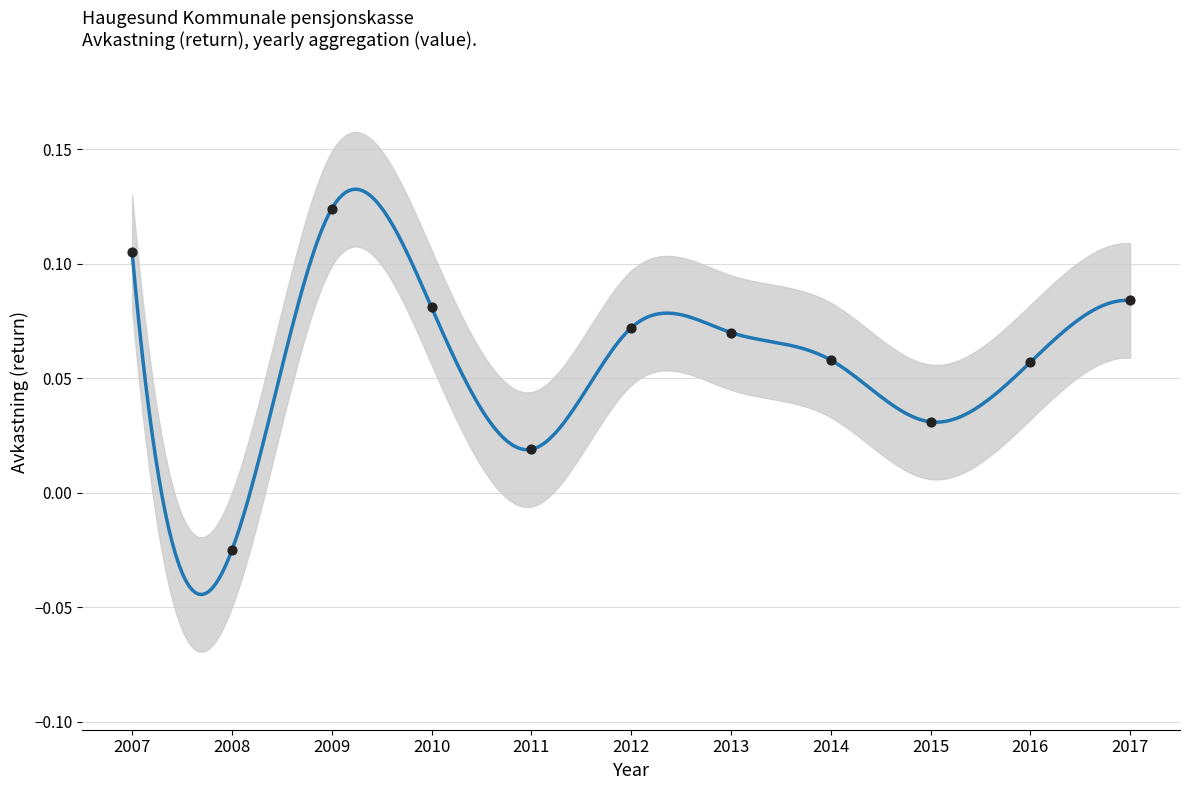

What is the change in value from 2009 to 2015?

-0.1